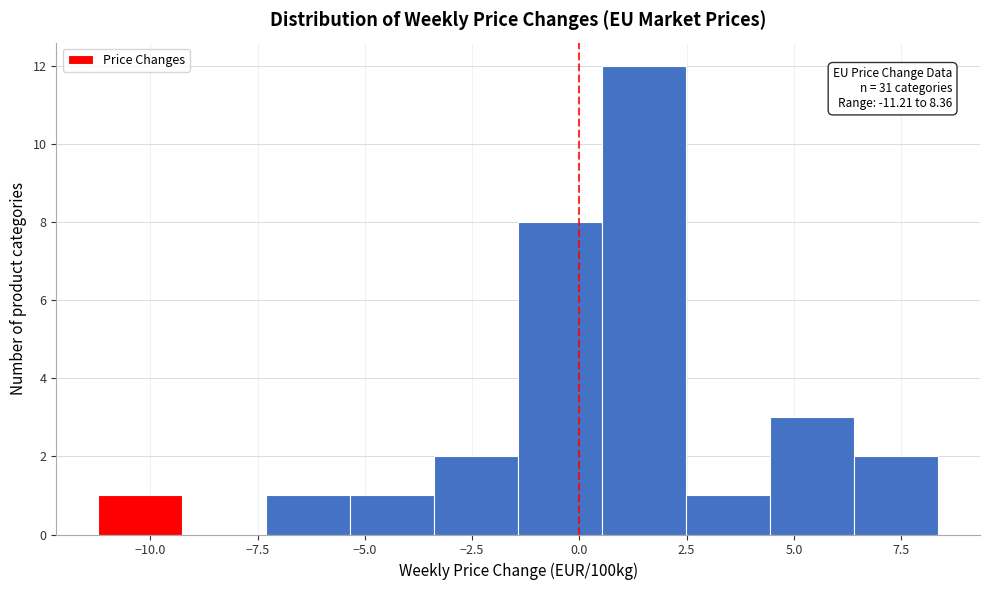

Read against the x-axis, roughly where is the centre of the tallest bar?

1.5